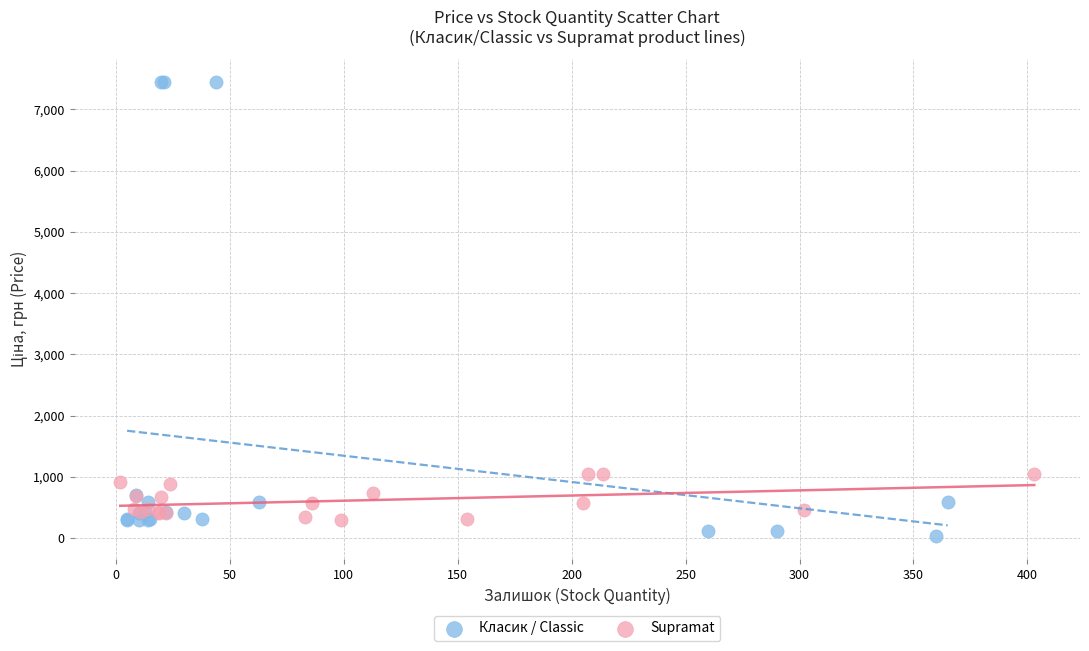

Which series contains the highest Y value?

Класик / Classic